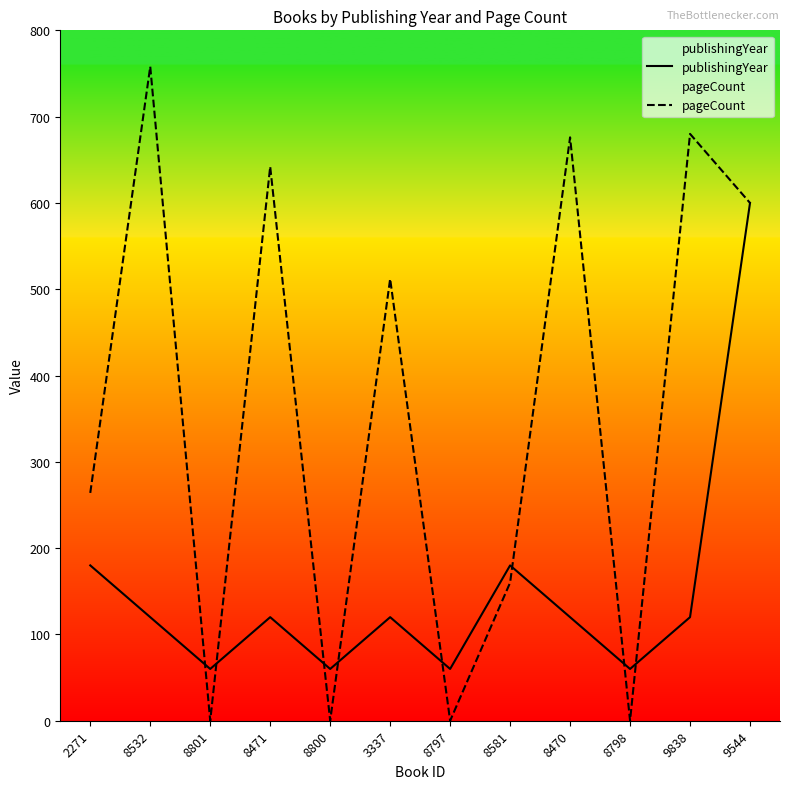

What is the approximate value of pageCount at 3337?

512